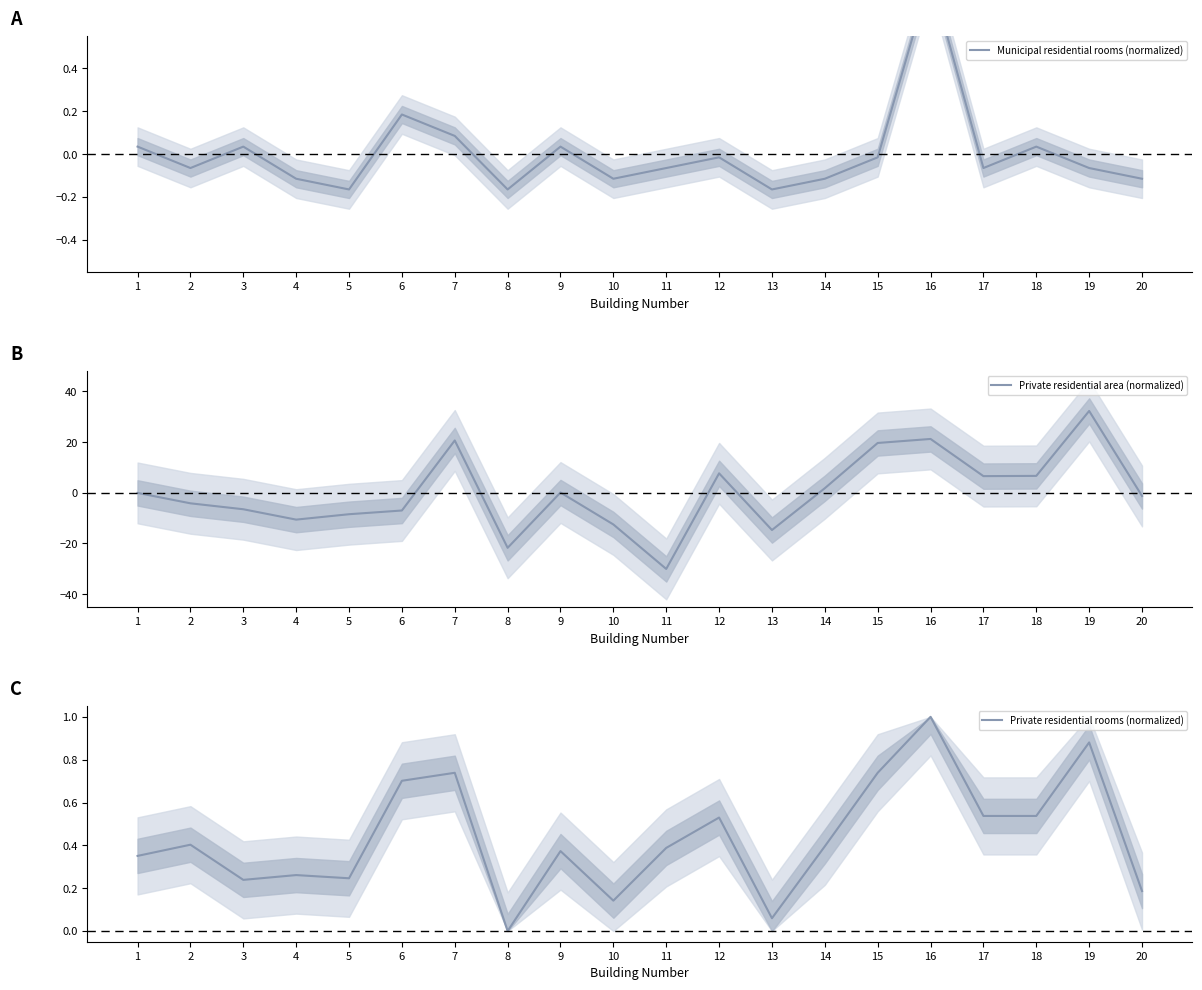

What is the value of the Private residential area (normalized) point at the 9th from the left?

0.1